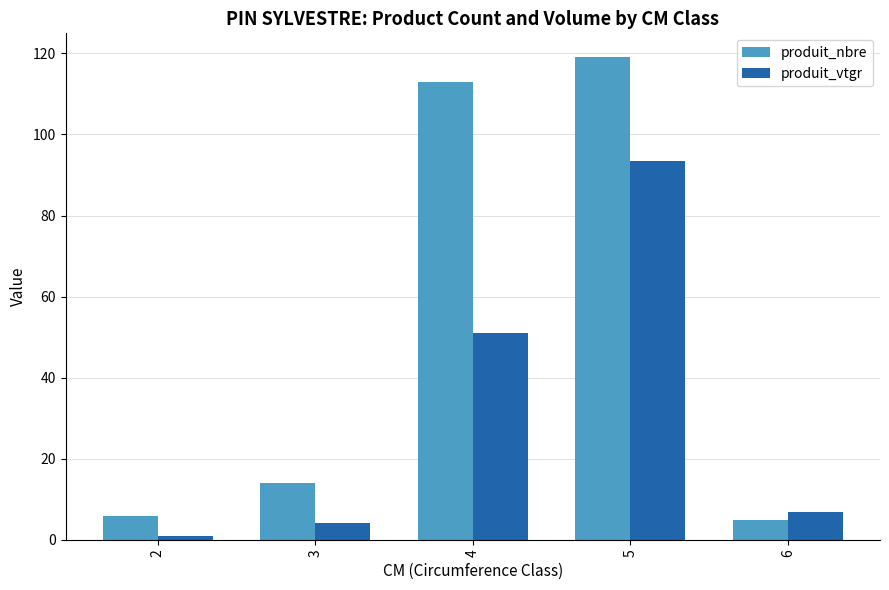

What are all the series names shown in the legend?

produit_nbre, produit_vtgr